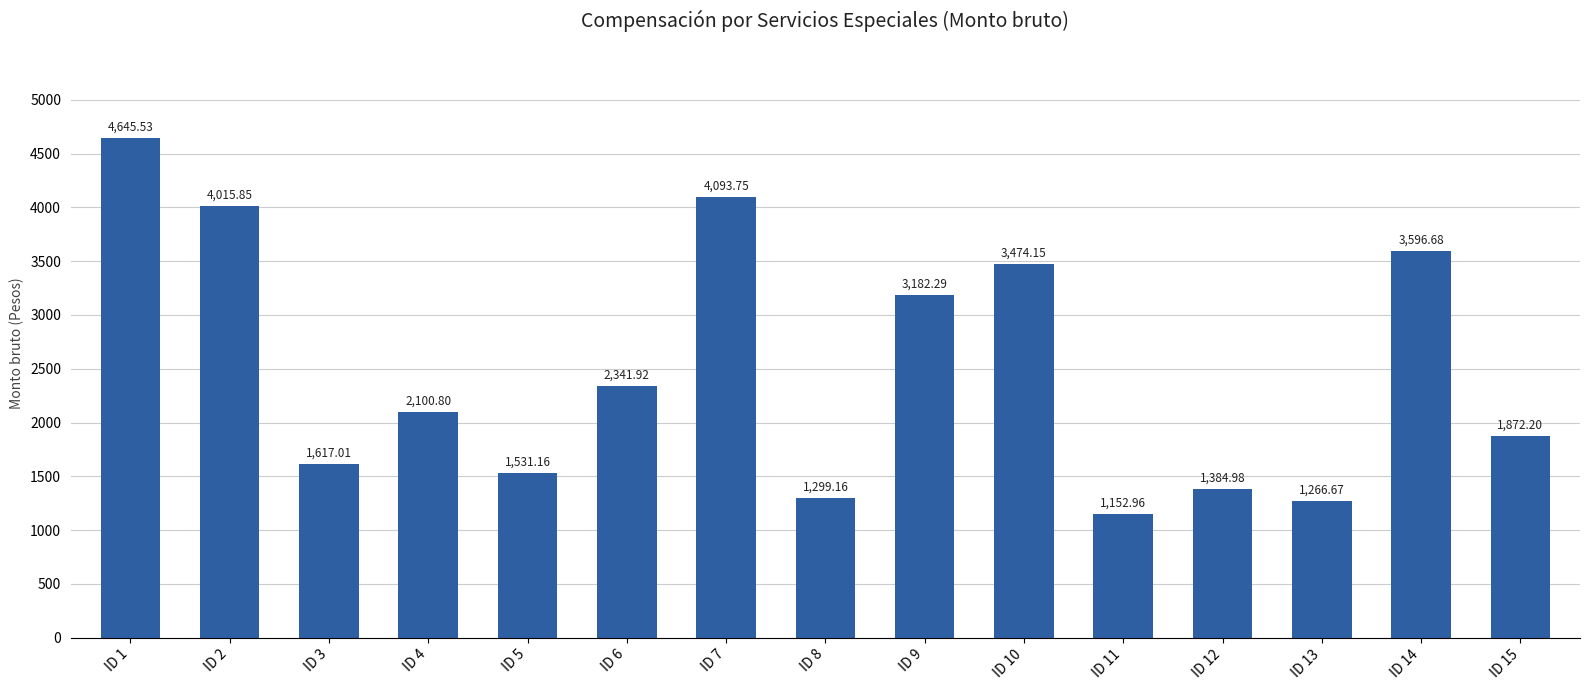

What is the average value?

2505.0